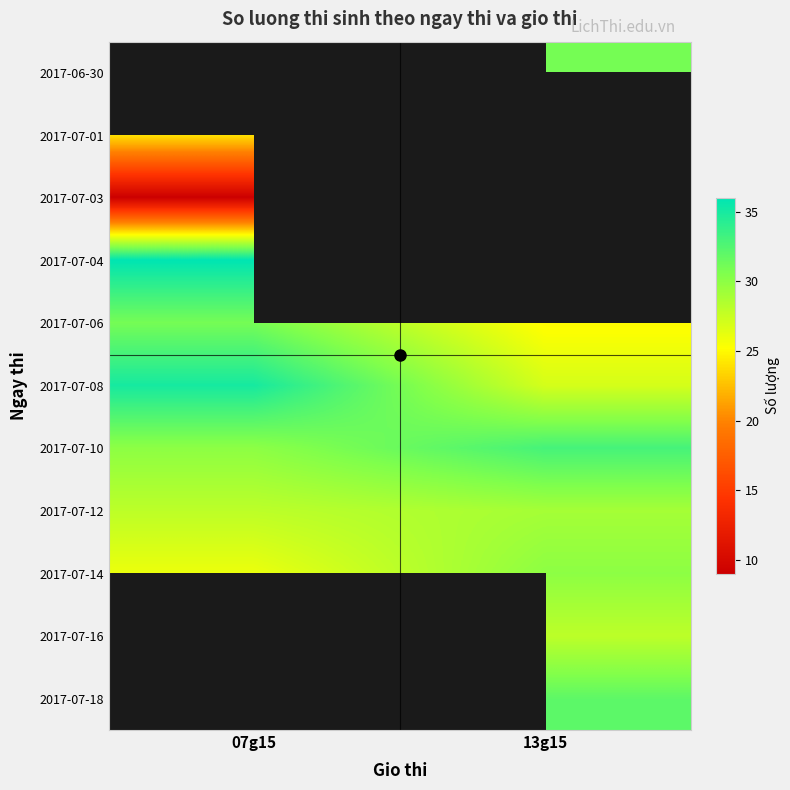

Reading left to right, what are all the values shown in this chart?

2017-06-30: 07g15=0	13g15=31
2017-07-01: 07g15=24	13g15=0
2017-07-03: 07g15=9	13g15=0
2017-07-04: 07g15=36	13g15=0
2017-07-06: 07g15=31	13g15=25
2017-07-08: 07g15=35	13g15=27
2017-07-10: 07g15=30	13g15=33
2017-07-12: 07g15=28	13g15=29
2017-07-14: 07g15=26	13g15=30
2017-07-16: 07g15=0	13g15=28
2017-07-18: 07g15=0	13g15=32